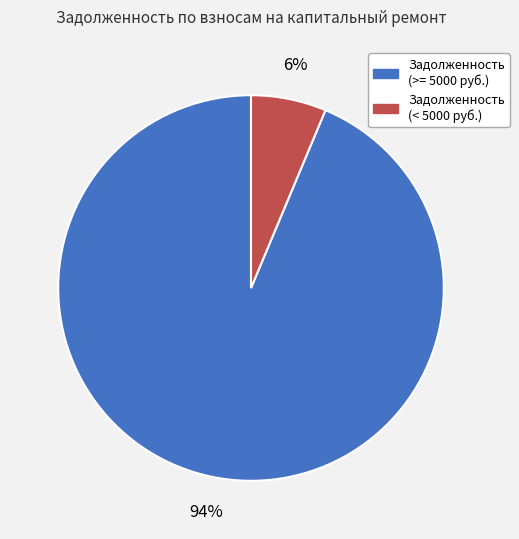

Does any single category account for the majority?

Yes